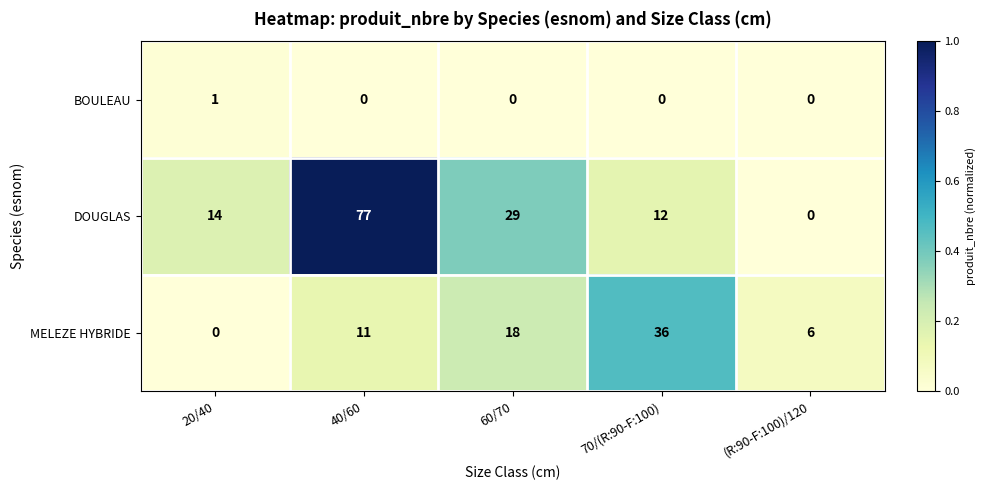

Rank the series at 70/(R:90-F:100) from lowest to highest value.

BOULEAU, DOUGLAS, MELEZE HYBRIDE